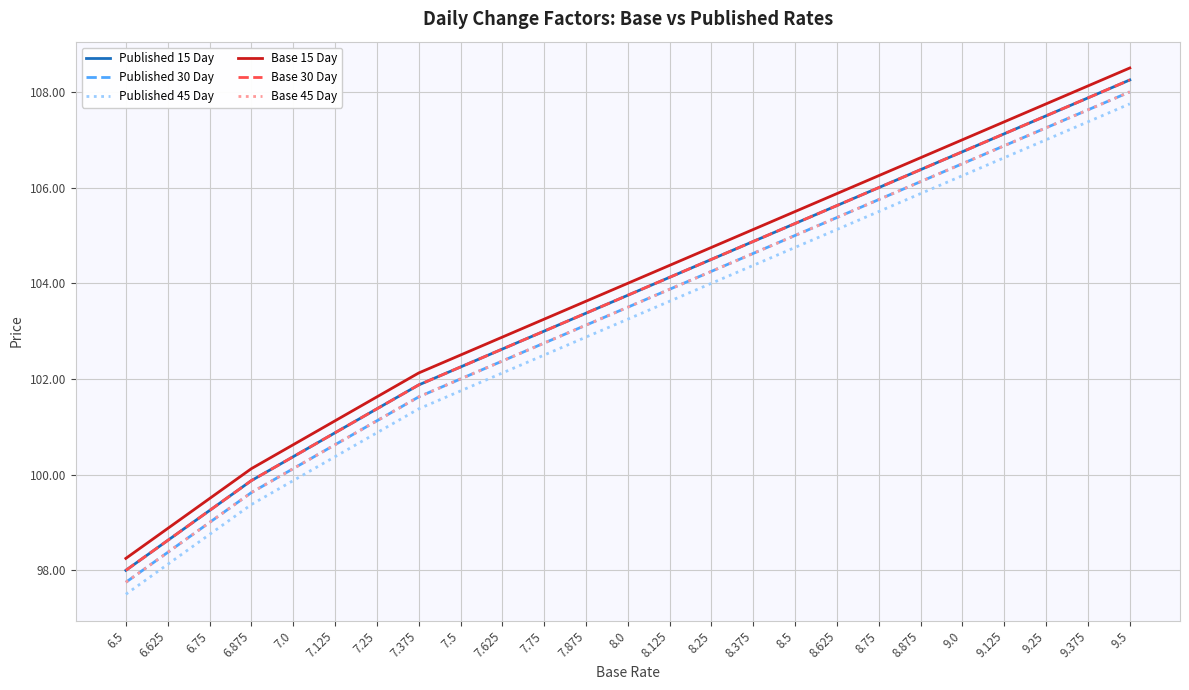

Does the chart display data point markers on the line(s)?

No